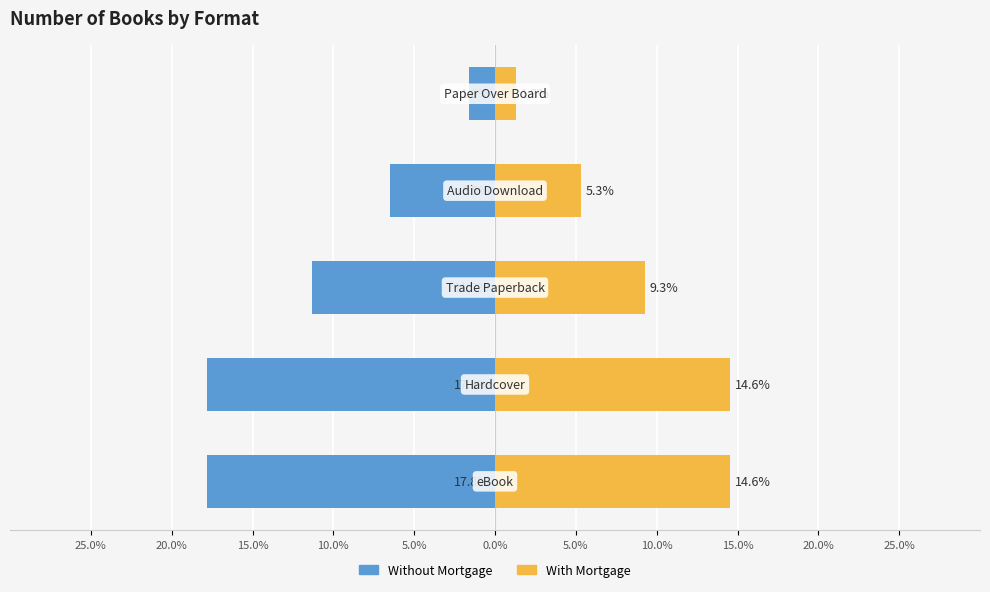

Which series has the largest range (max minus min)?

Without Mortgage